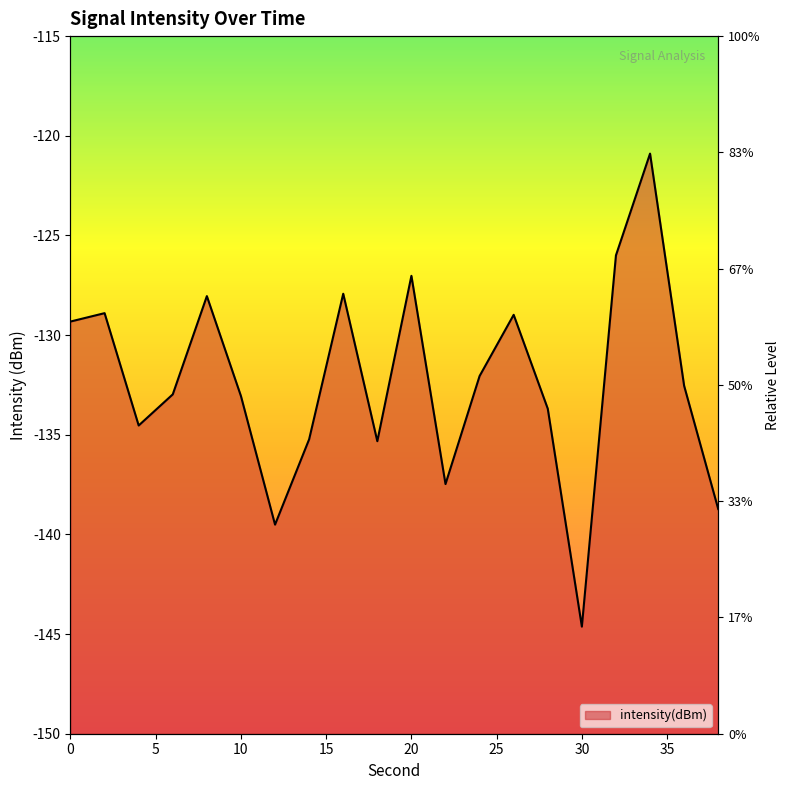

What is the value of the 5th point from the left?

-128.0